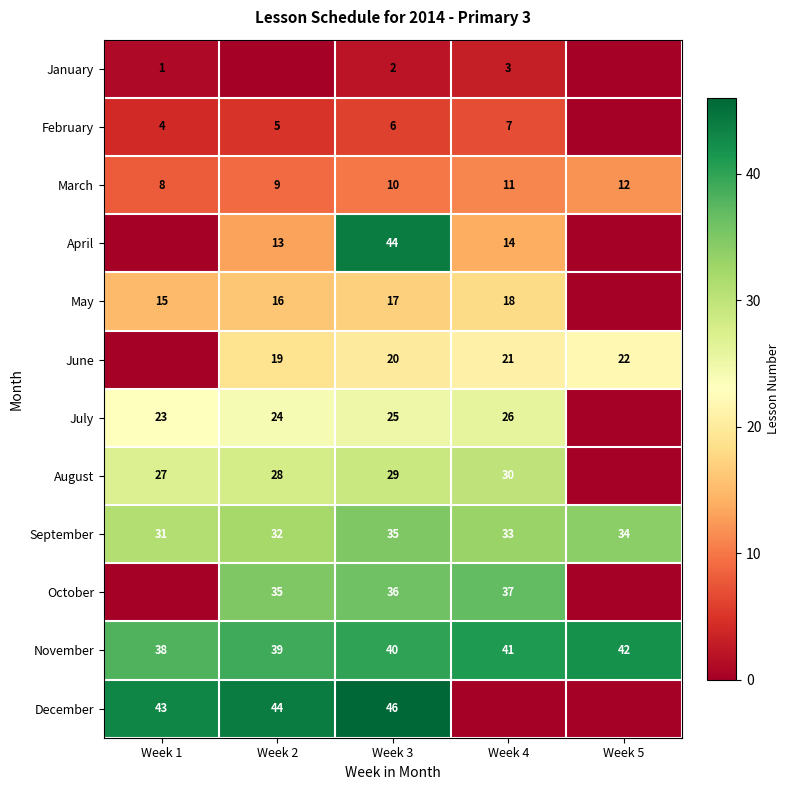

How many series are shown in this chart?

12